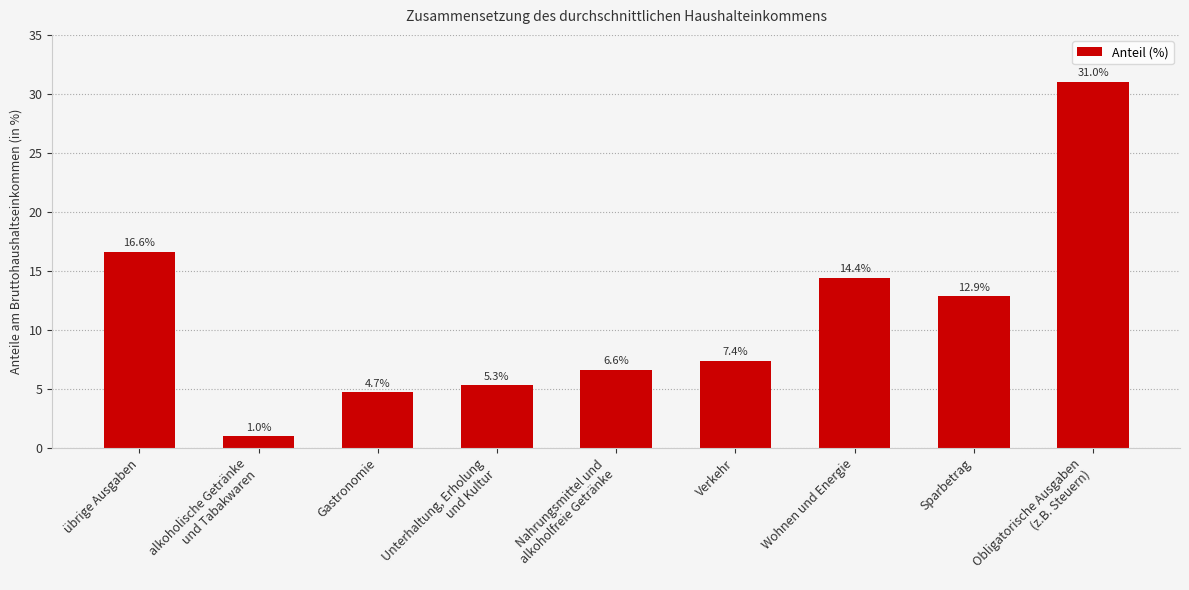

What is the change in value from übrige Ausgaben to Sparbetrag?

-3.8